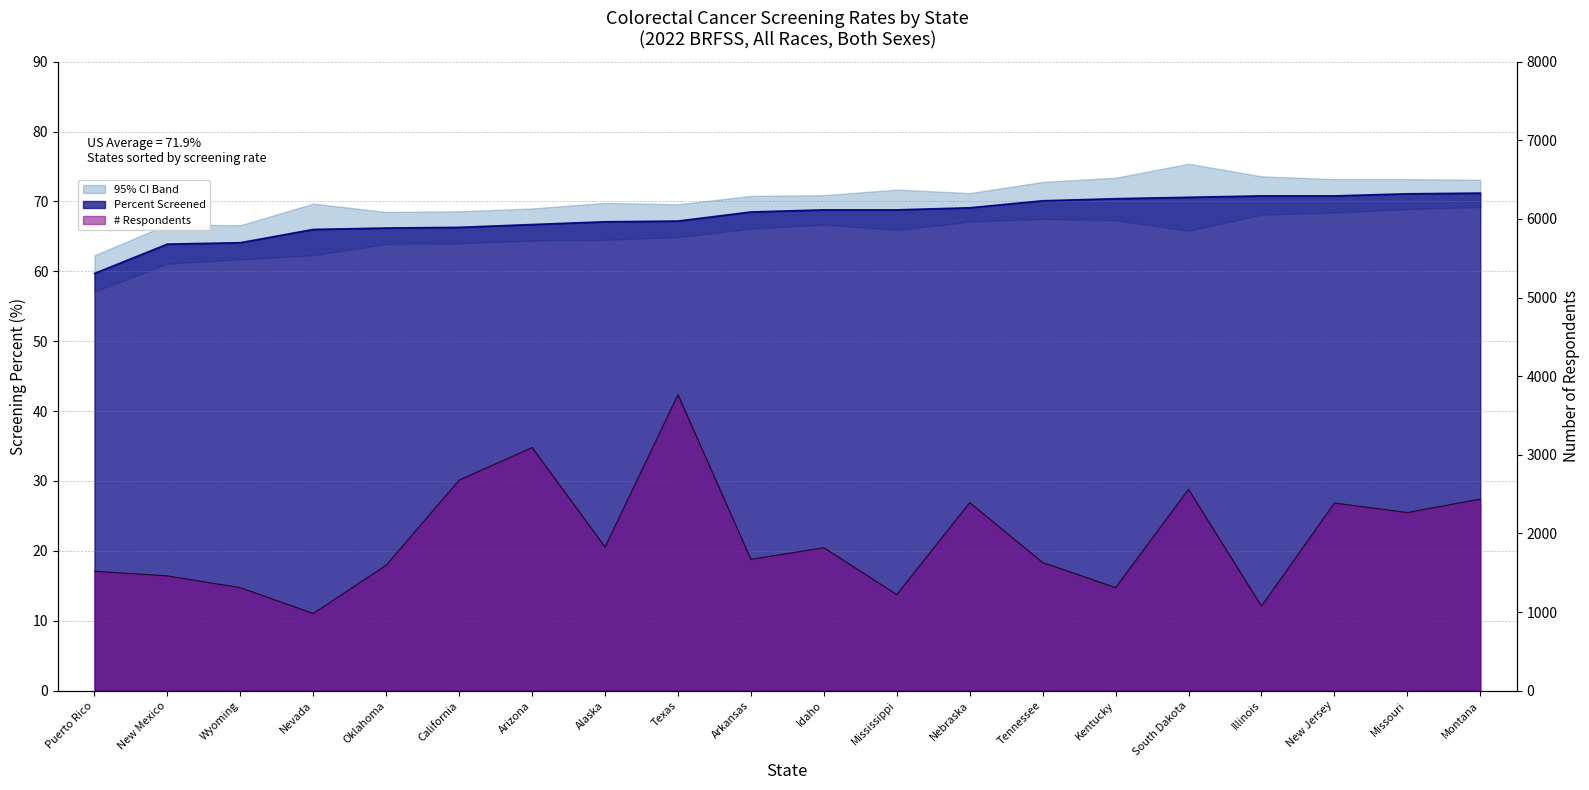

True or false: Percent and Respondents intersect in this chart.

False